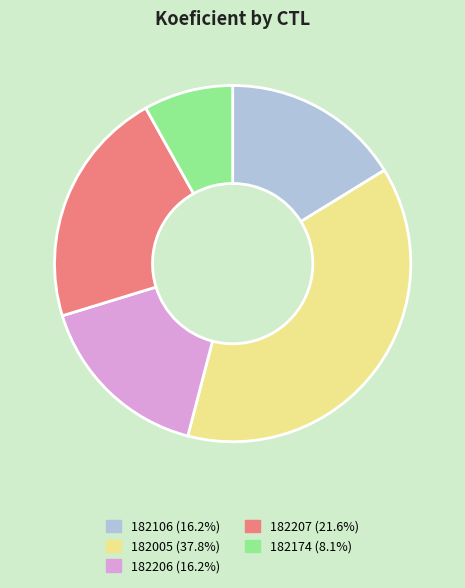

The 182174 slice represents 8% of the pie. True or false?

True